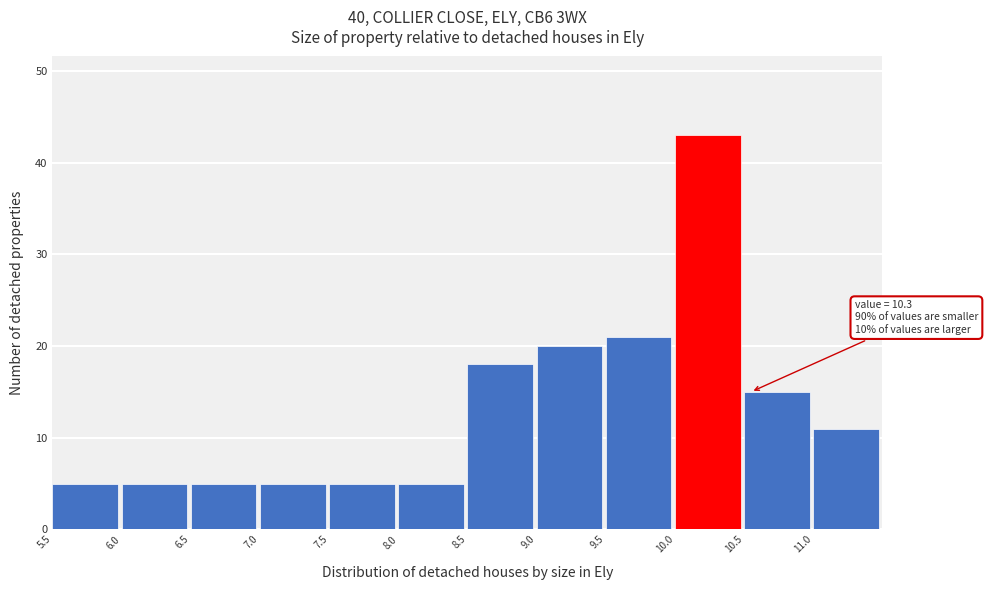

Which range on the x-axis has the tallest bar?

10.0 to 10.5